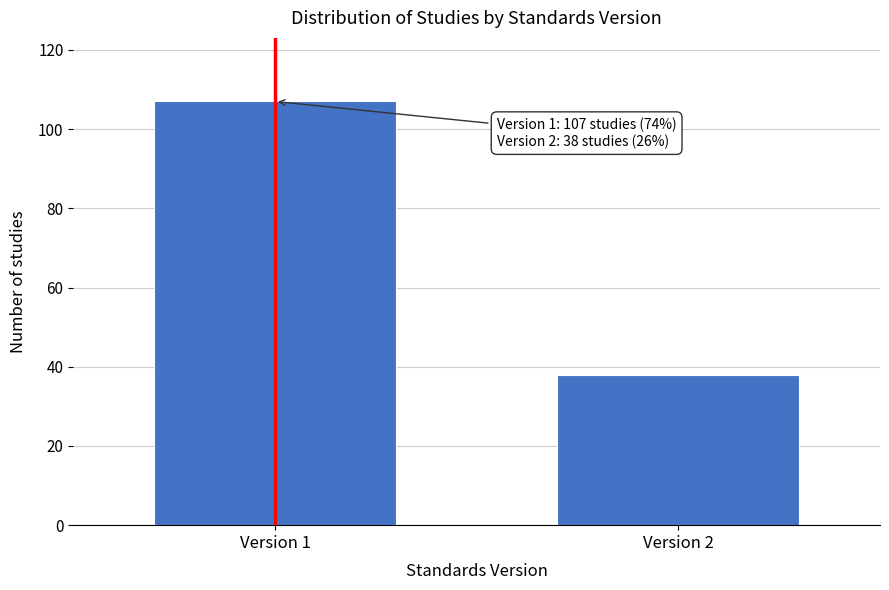

Reading right to left, what are all the values shown in this chart?

38	107